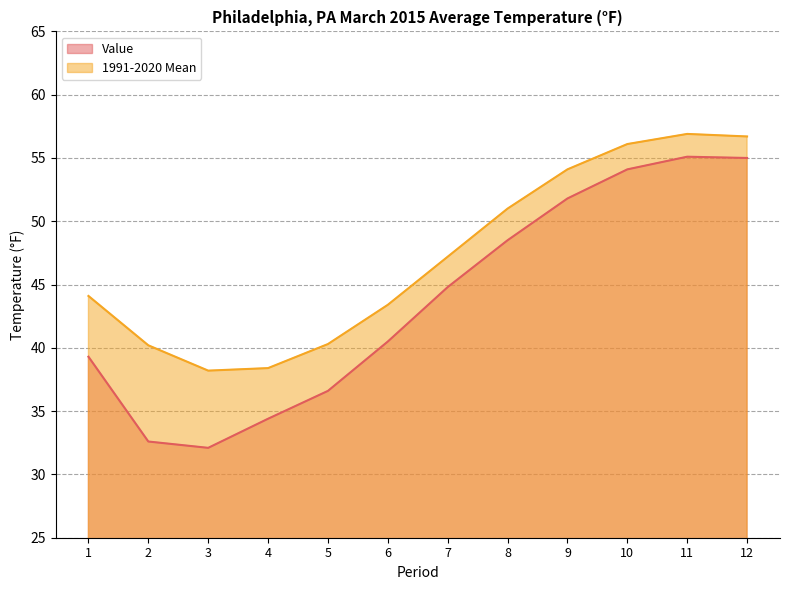

Reading right to left, what are all the values shown in this chart?

Value: 12=55.0	11=55.1	10=54.1	9=51.8	8=48.5	7=44.8	6=40.5	5=36.6	4=34.4	3=32.1	2=32.6	1=39.3
1991-2020 Mean: 12=56.7	11=56.9	10=56.1	9=54.1	8=51.0	7=47.2	6=43.4	5=40.3	4=38.4	3=38.2	2=40.2	1=44.1